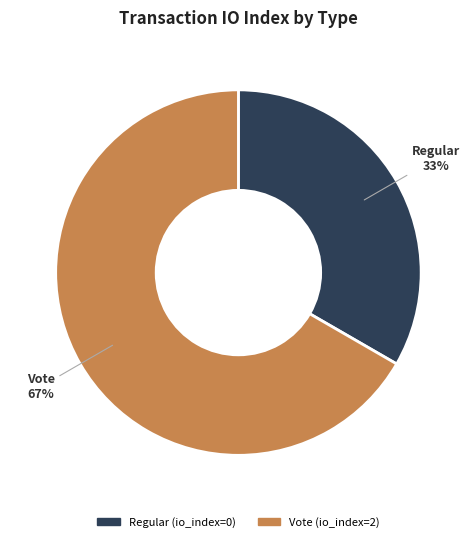

Combined, do Regular and Vote account for over 50%?

Yes